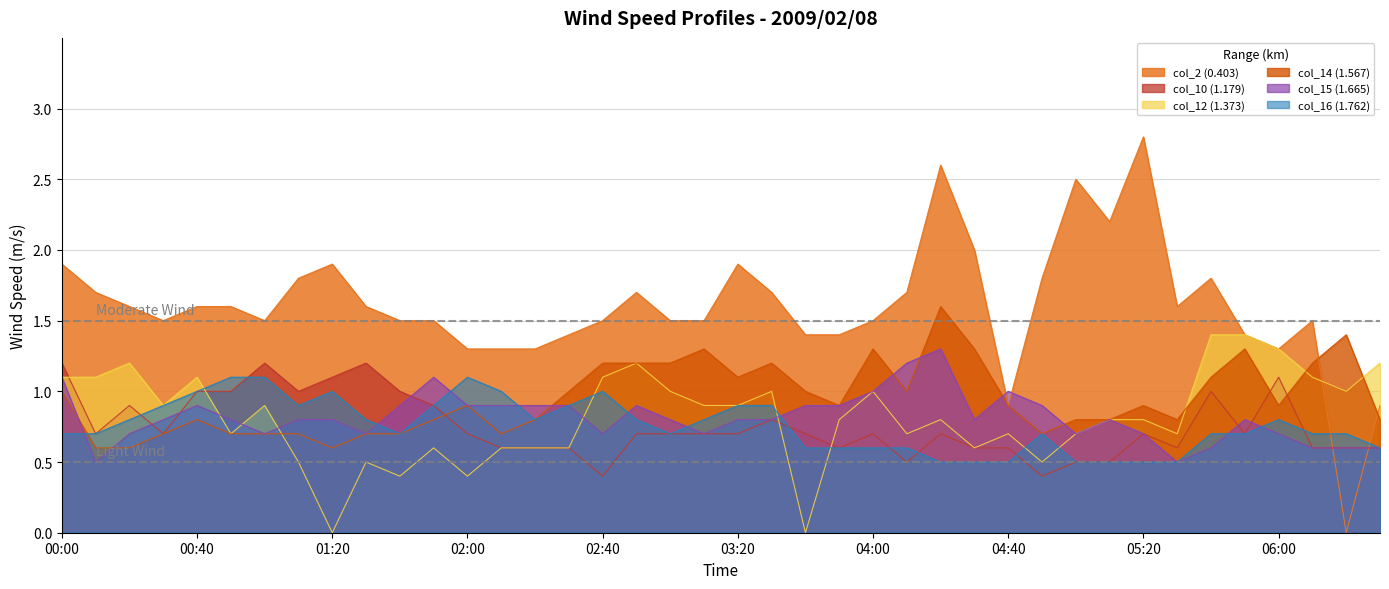

True or false: col_15 (1.665) has more than 2 interior local peaks.

True